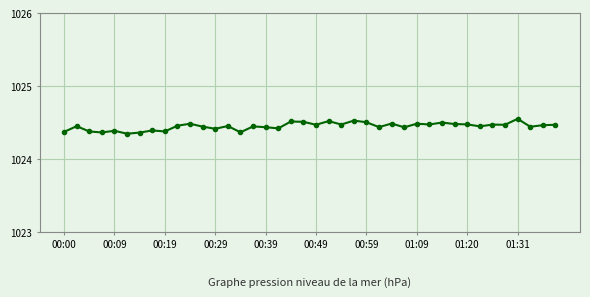

True or false: the data has more than 0 interior local peaks.

True